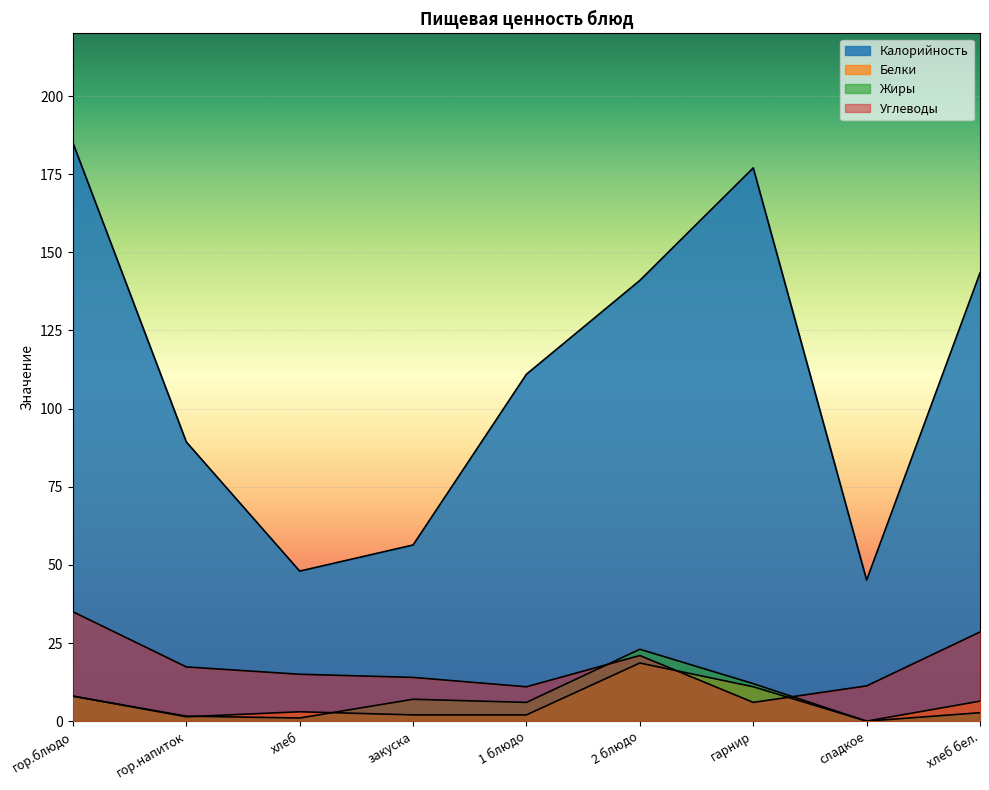

True or false: Белки has more than 1 points higher than both neighbors.

True